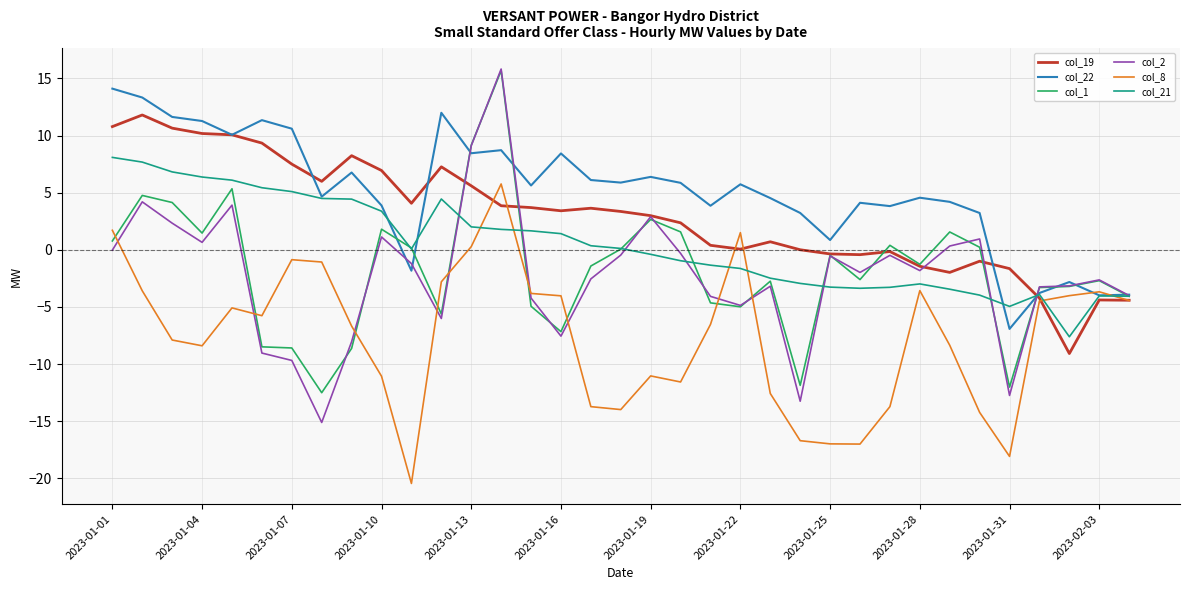

What is the smallest value displayed?

-20.5